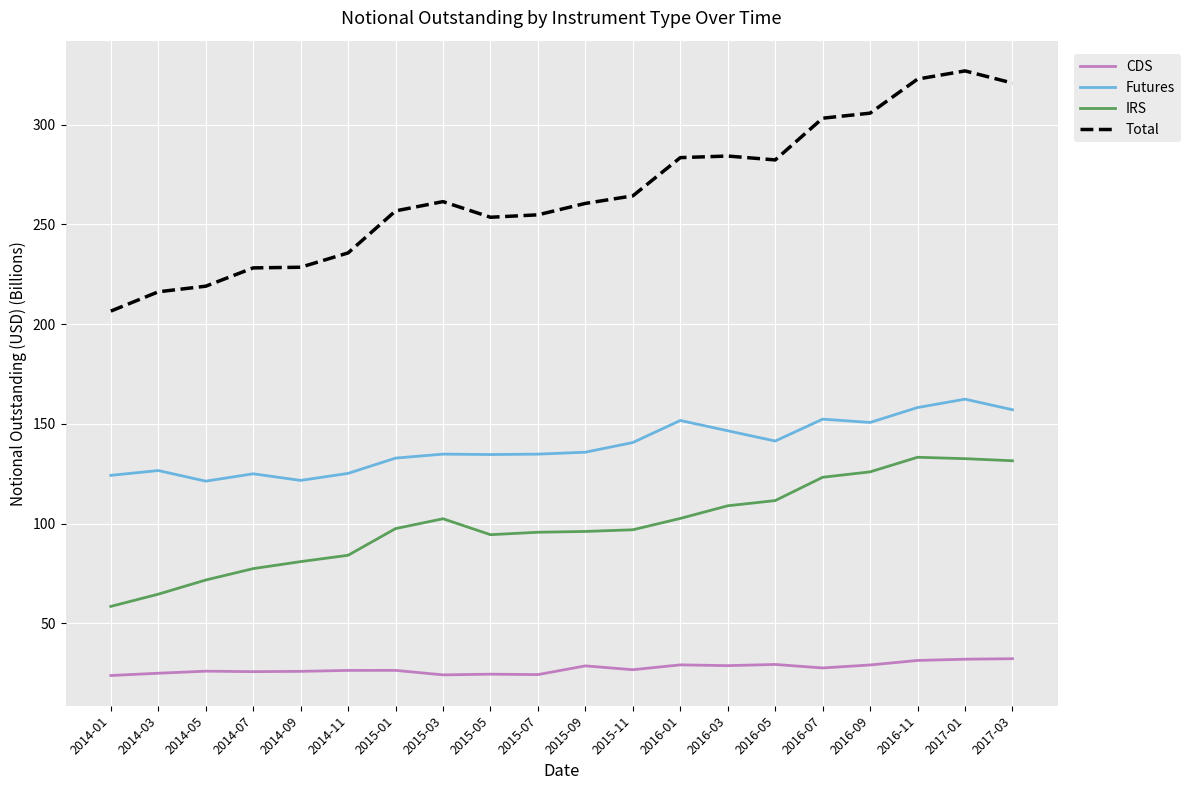

How many distinct data groups are displayed?

4